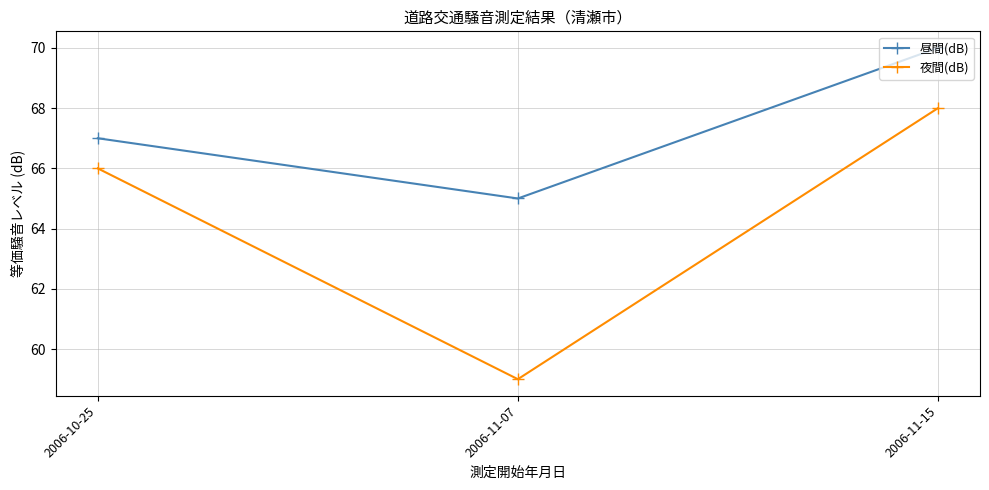

What is the greatest value displayed?

70